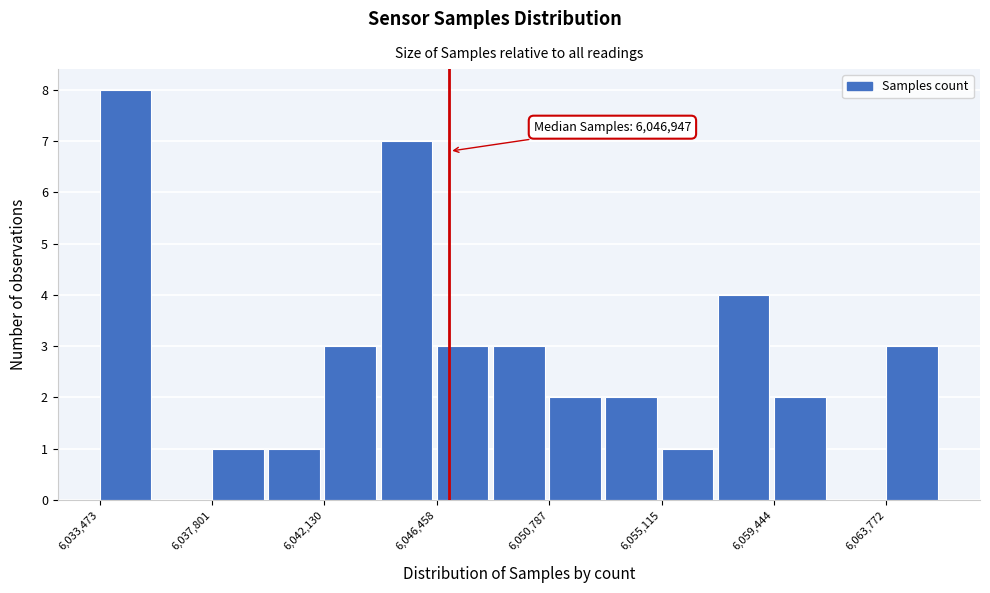

Over which range of the x-axis is the bar tallest?

6033500 to 6035500